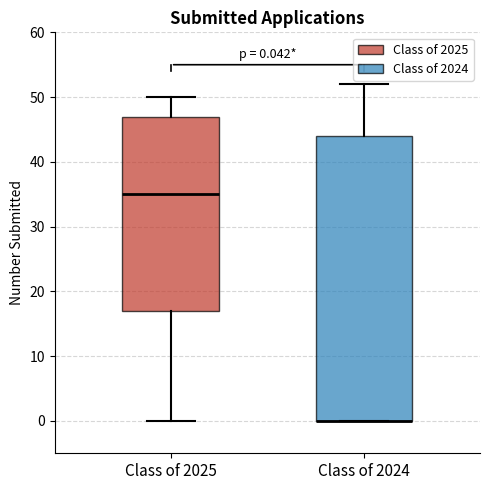

Which box is the tallest, from its lower edge to its upper edge?

Class of 2024